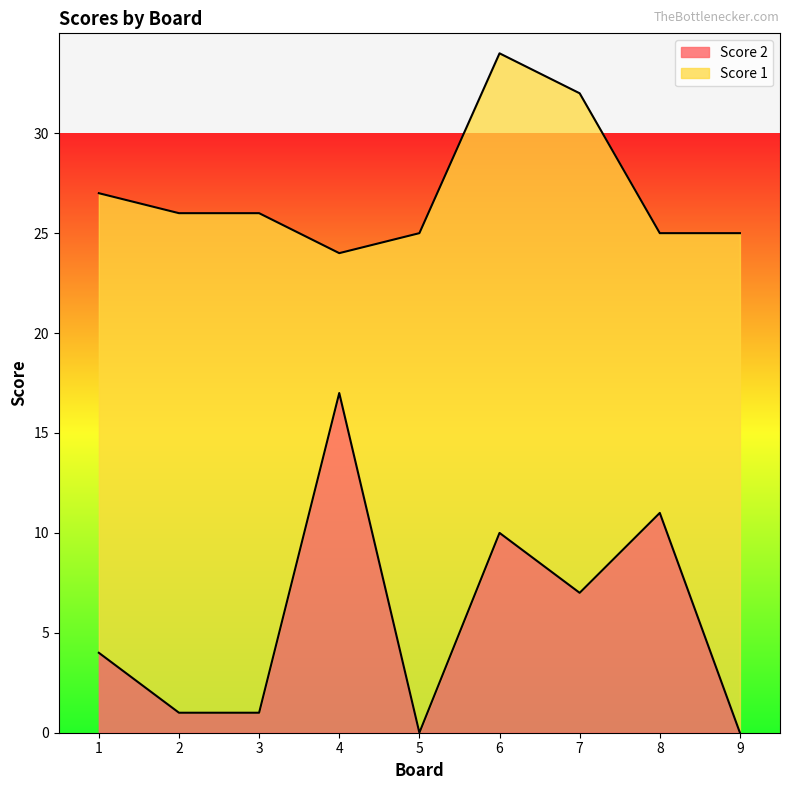

What is the difference between the maximum and minimum values in the Score 2 series?

17